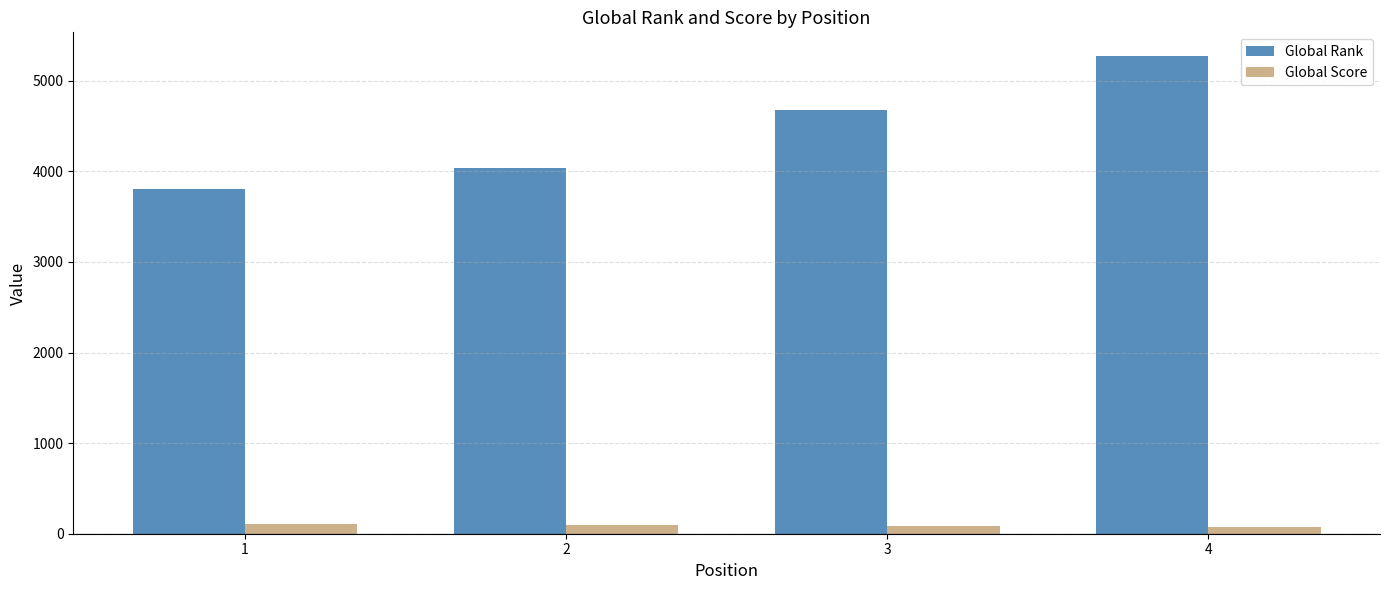

Does the chart contain stacked bars?

No